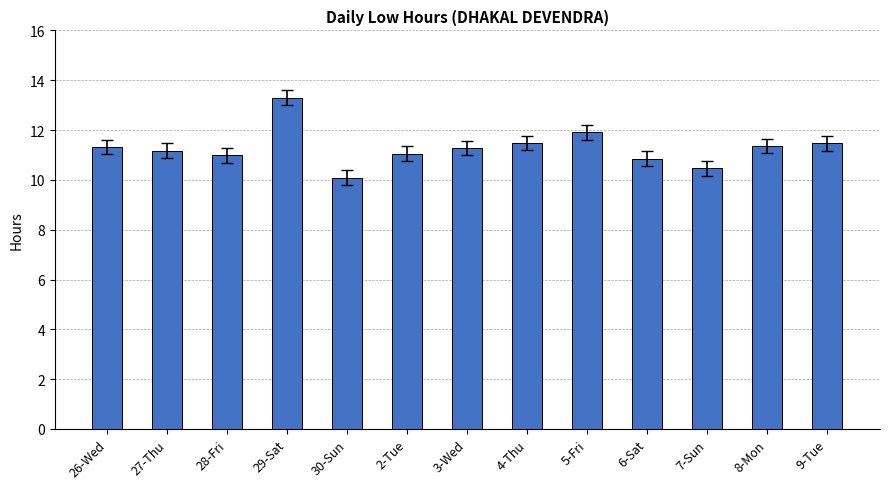

Does the chart contain any negative values?

No